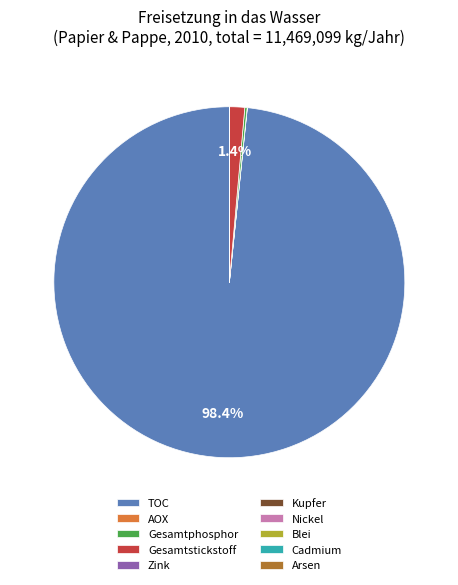

What is the largest slice in the pie chart?

TOC